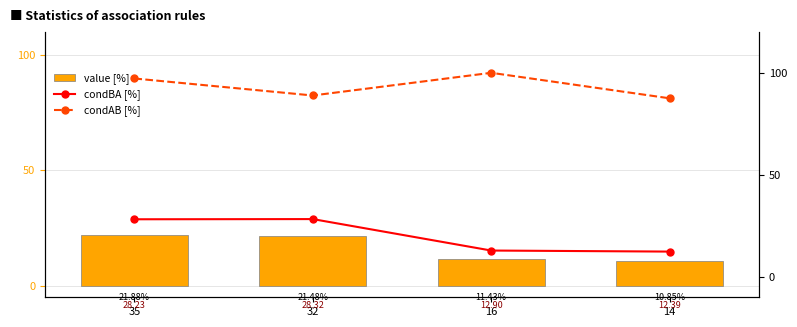

What is the value of the condBA [%] bar at the 3rd from the left?

12.9